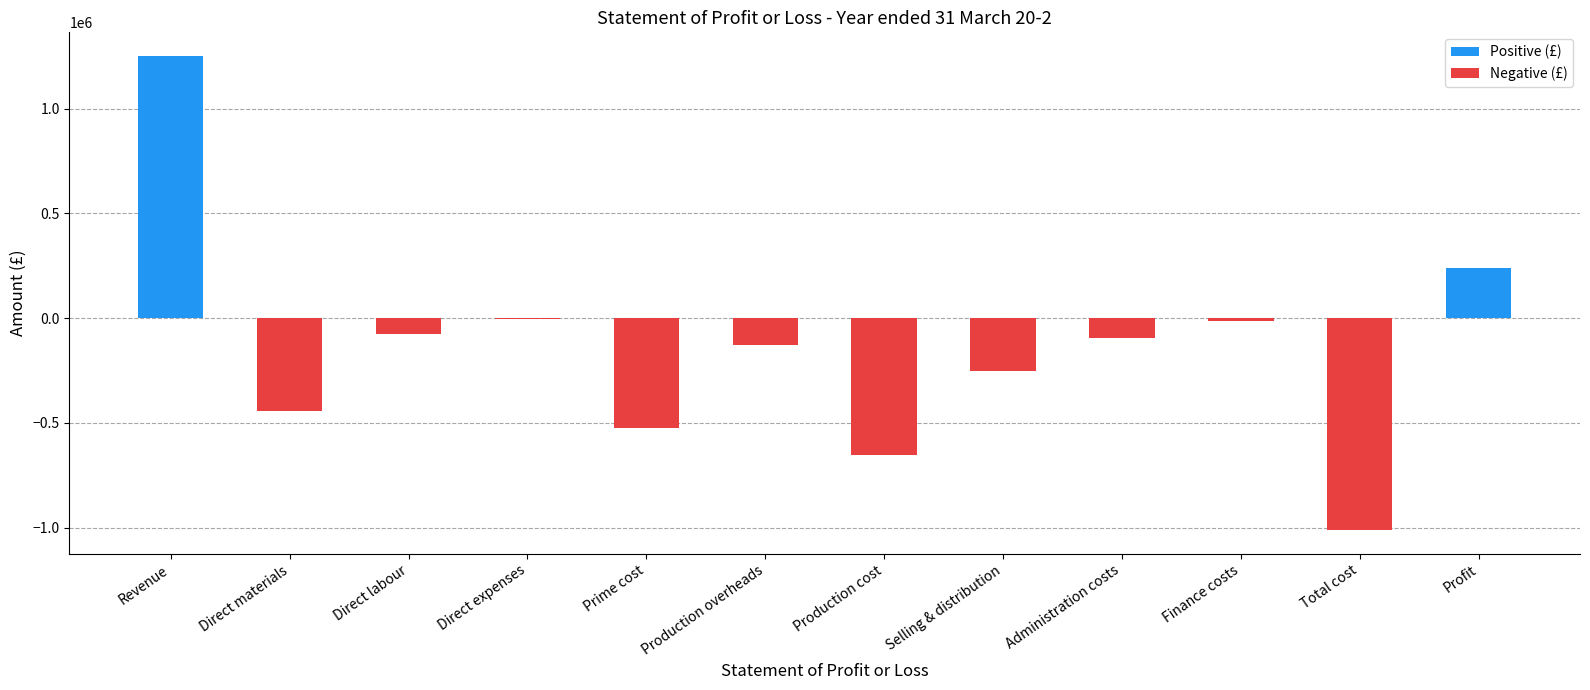

True or false: the data shows -224407 at Production cost.

False